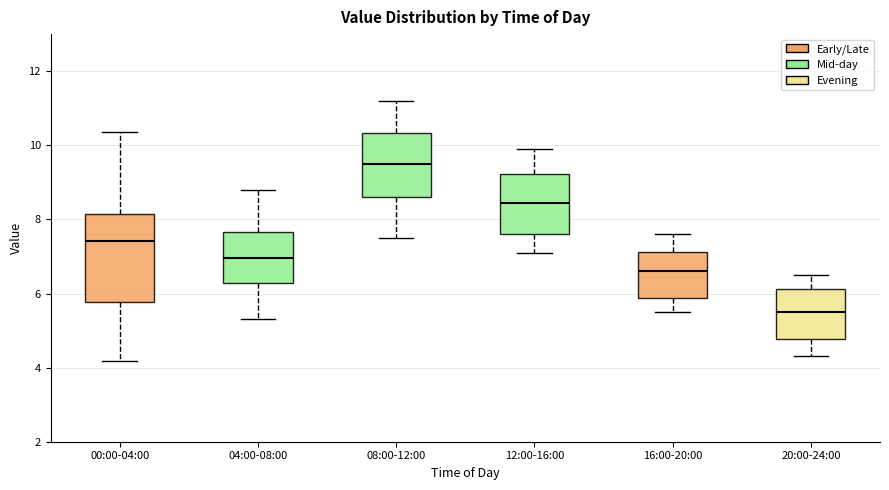

Reading left to right, read every box against the y-axis: the position of its median line, the range the box covers, and the ends of its whiskers. The values are not printed on the chart, so give them approximately, as read against the axis.

00:00-04:00: median 7.4, box 5.8 to 8.2, whiskers 4.2 to 10.4
04:00-08:00: median 7.0, box 6.2 to 7.6, whiskers 5.4 to 8.8
08:00-12:00: median 9.6, box 8.6 to 10.4, whiskers 7.6 to 11.2
12:00-16:00: median 8.4, box 7.6 to 9.2, whiskers 7.2 to 10.0
16:00-20:00: median 6.6, box 5.8 to 7.2, whiskers 5.6 to 7.6
20:00-24:00: median 5.6, box 4.8 to 6.2, whiskers 4.4 to 6.6